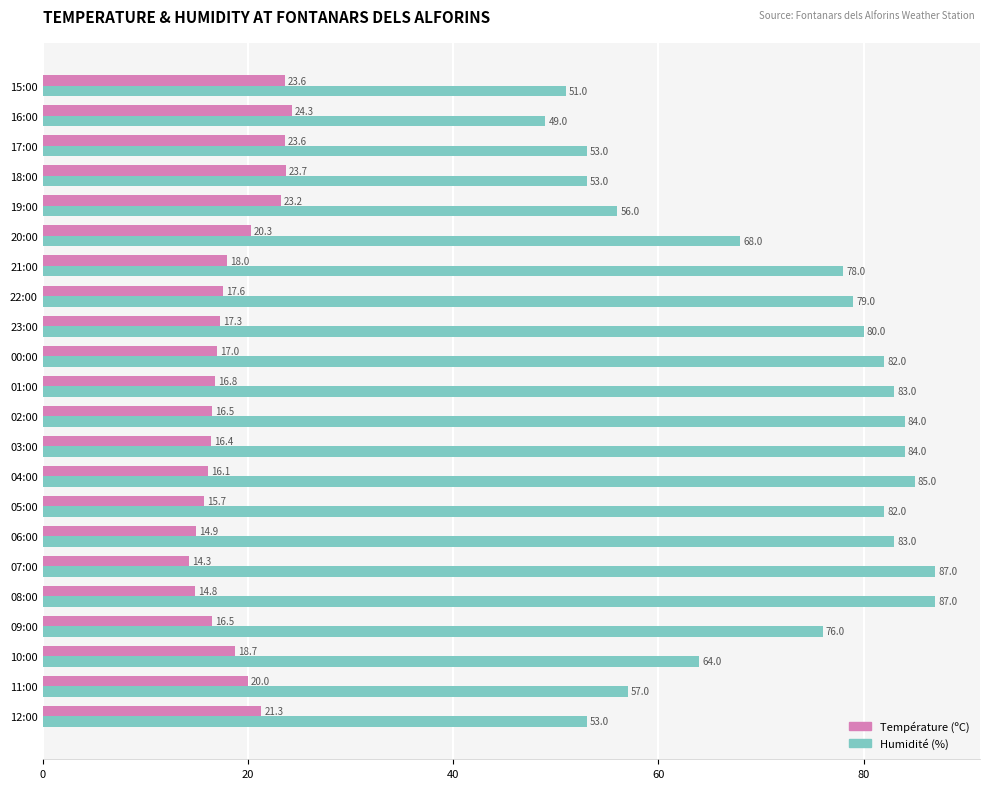

What is the greatest value displayed?

87.0